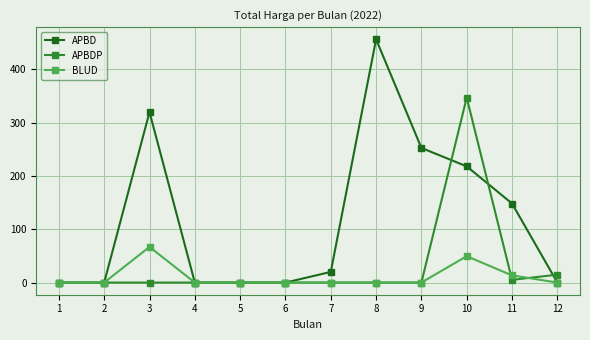

Which series changed the most between 7 and 9?

APBD